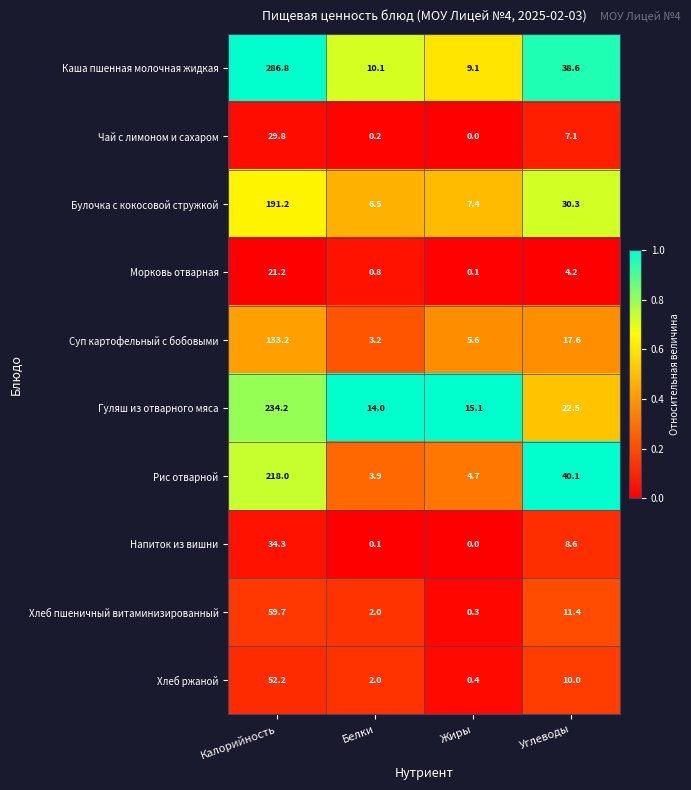

The value of Каша пшенная молочная жидкая at Углеводы is 26.3. True or false?

False